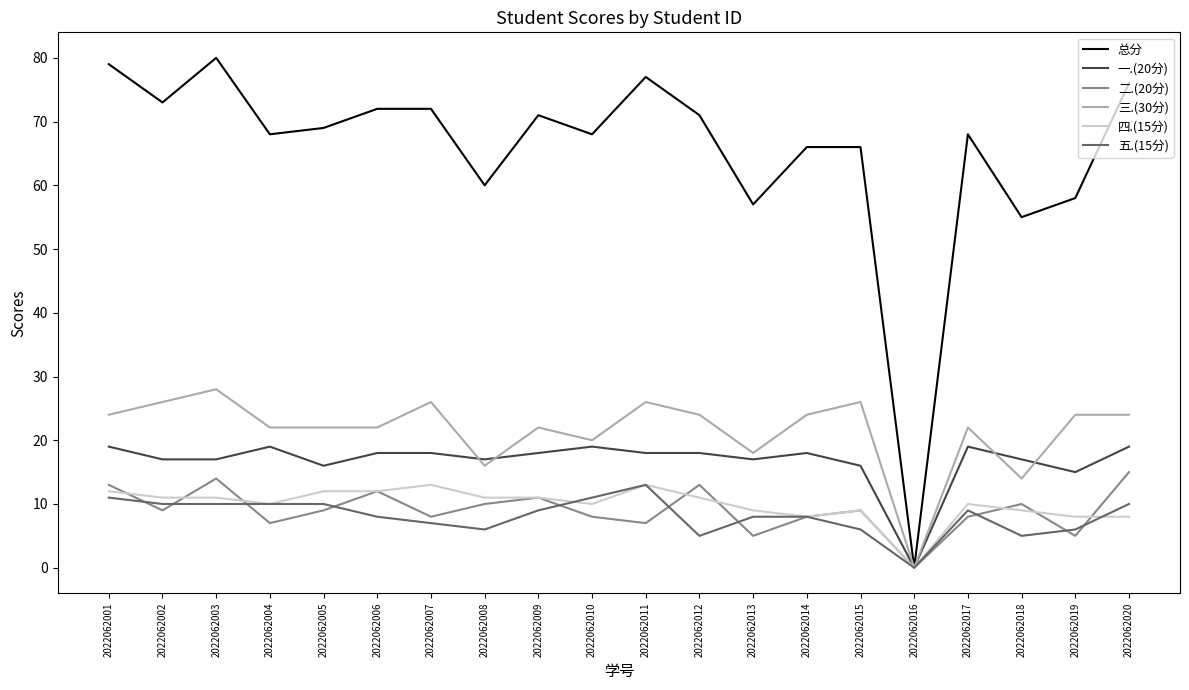

What is the highest value of the 三.(30分) series?

28